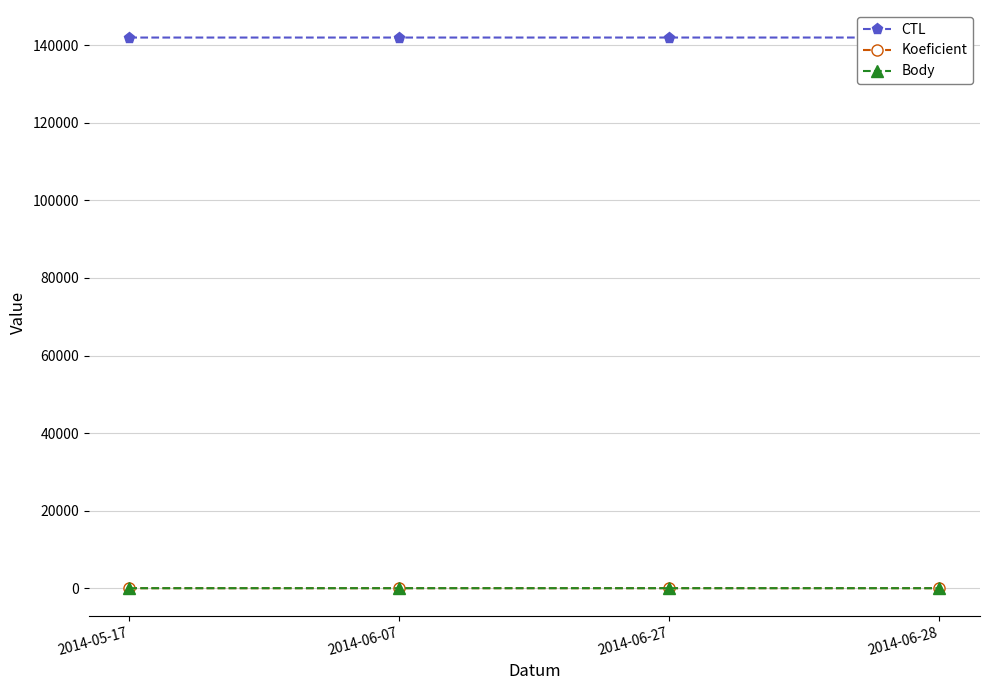

Is the value of Koeficient at 2014-06-07 greater than the value of CTL at 2014-06-07?

No